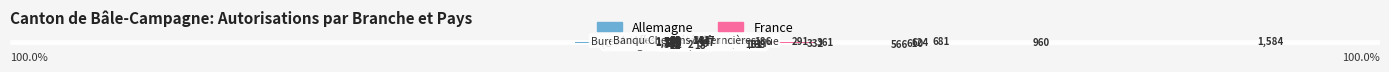

Where does the France series first go above 11?

3